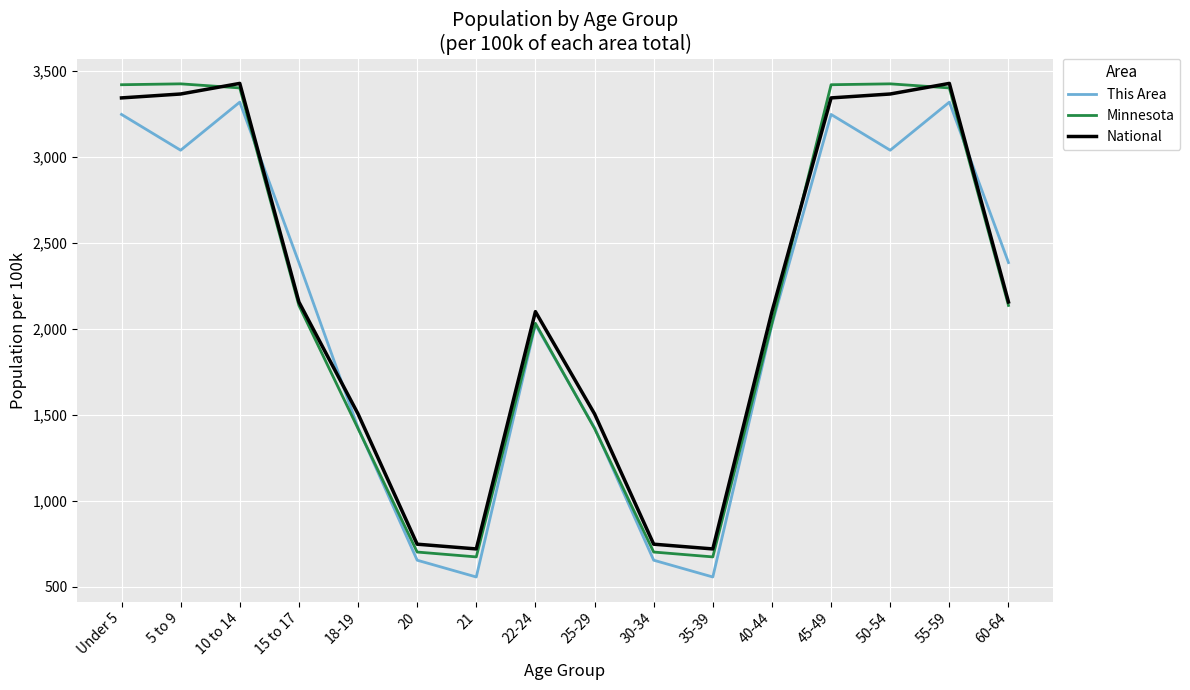

Which series changed the most between 5 to 9 and 35-39?

Minnesota